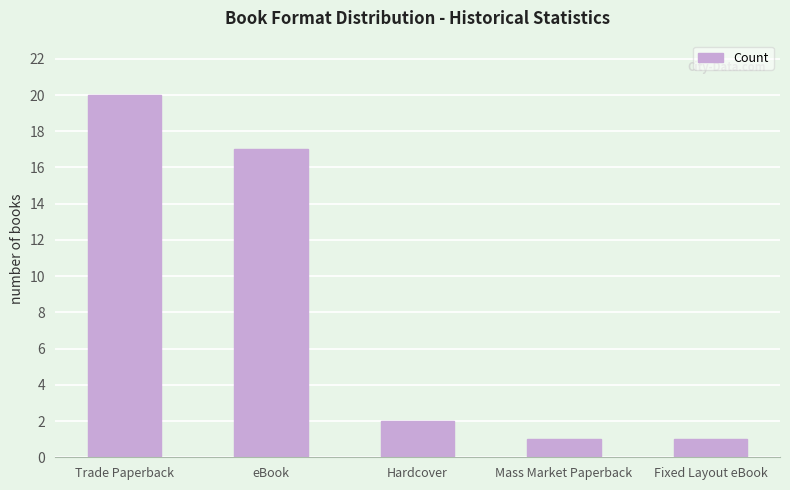

Which category has the highest value across all series?

Trade Paperback